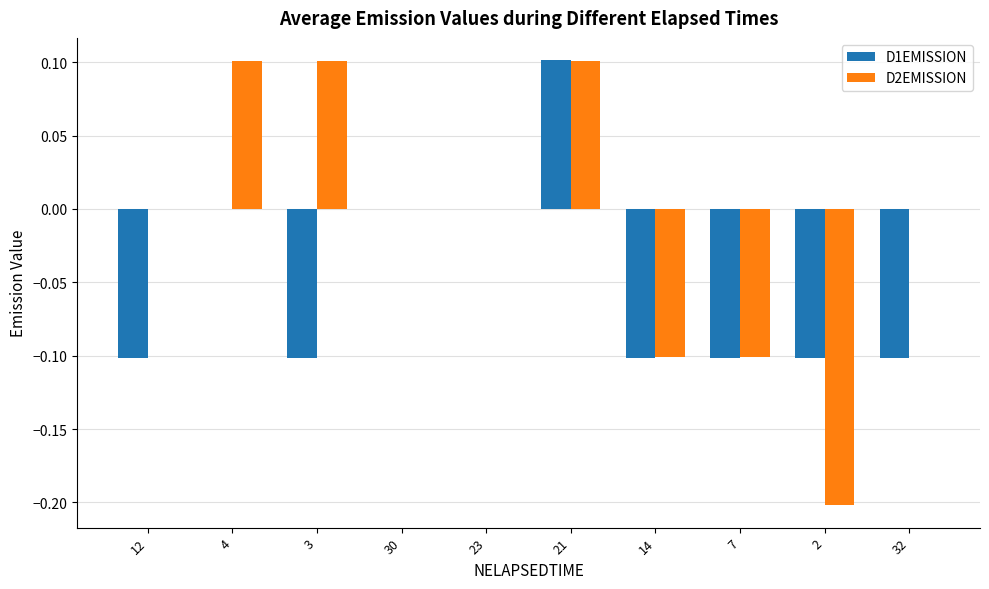

What is the maximum value shown in the chart?

0.1